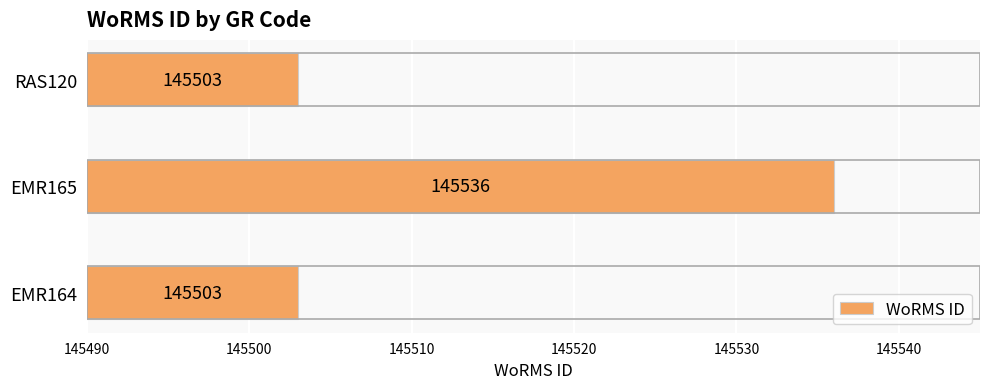

The value at EMR165 is 60224. True or false?

False